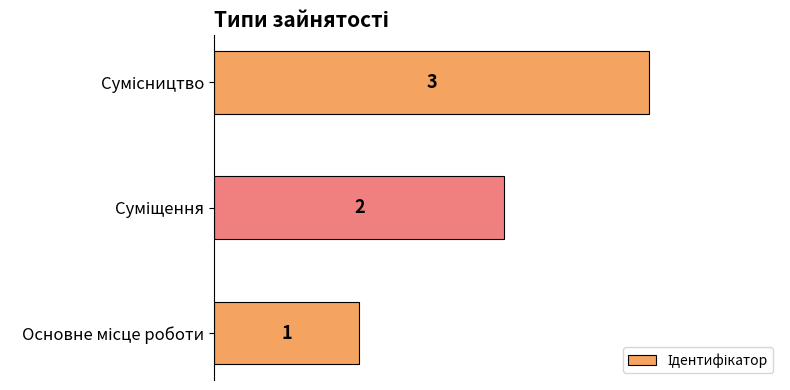

Does the chart contain any negative values?

No